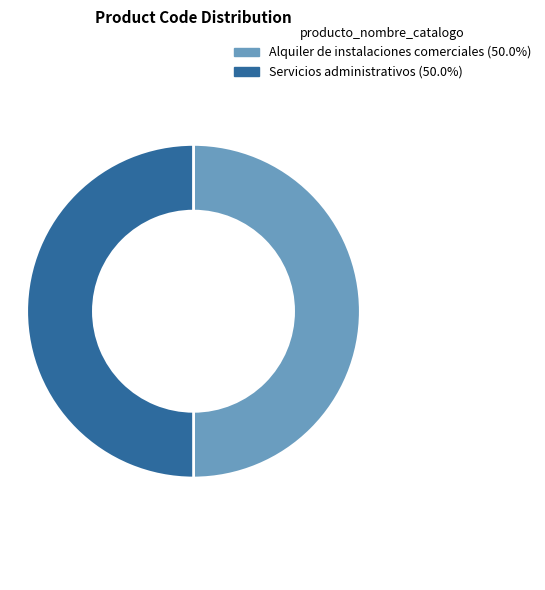

Combined, do Servicios administrativos and Alquiler de instalaciones comerciales account for over 50%?

Yes